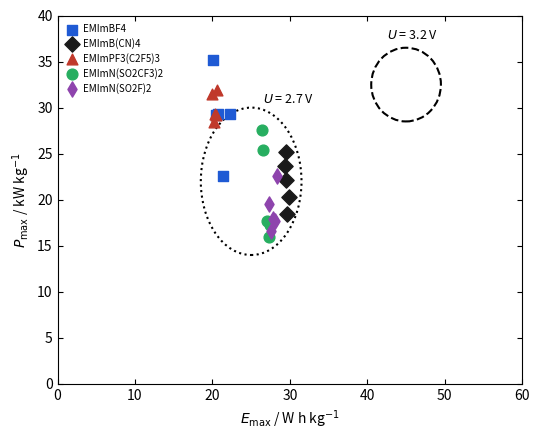

Which series has the widest spread of Y values?

EMImBF4